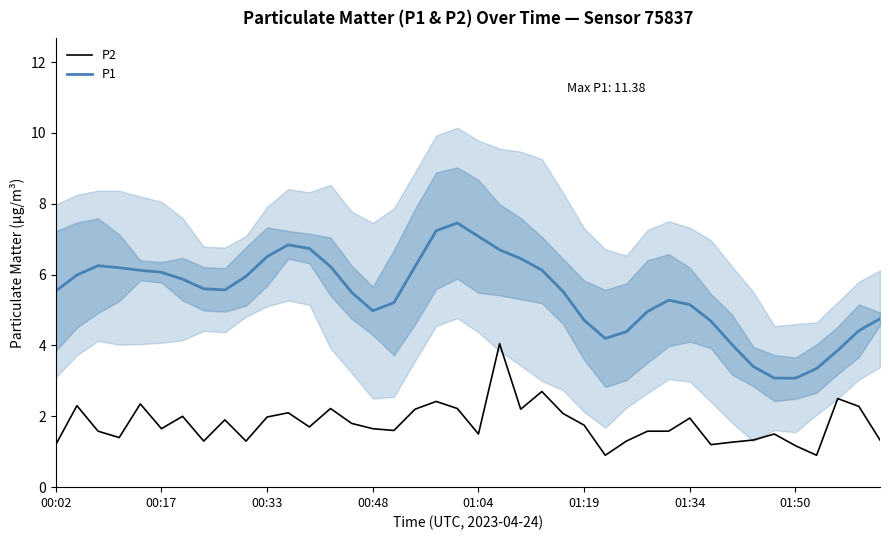

True or false: P2 and P1 intersect in this chart.

False